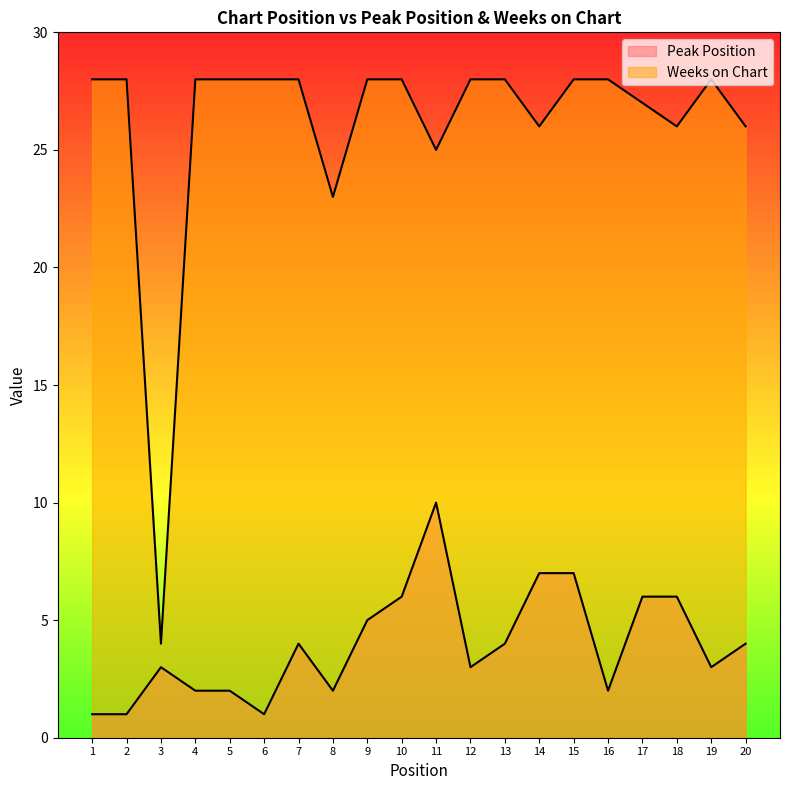

Is it true that Weeks on Chart equals 12 at 7?

False